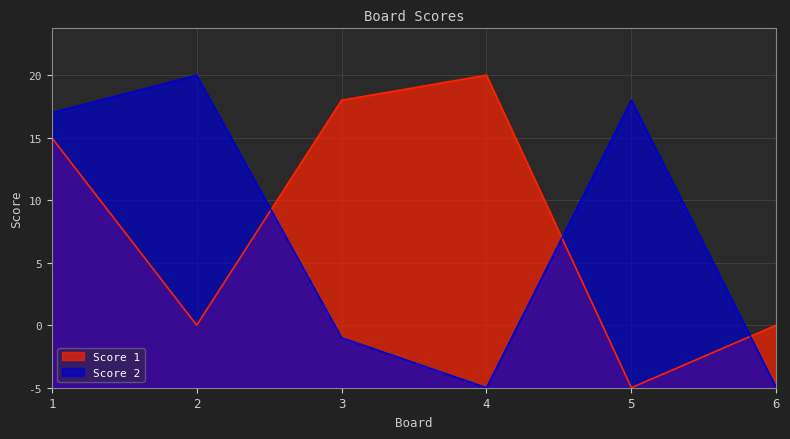

Between which two adjacent categories do Score 2 and Score 1 first intersect?

2 and 3